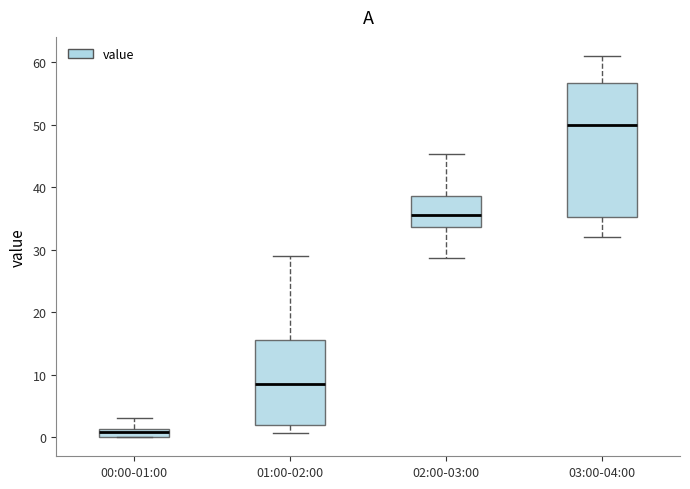

Where does the upper whisker of the box for 03:00-04:00 end on the y-axis? The values are not printed on the chart, so give them approximately, as read against the axis.

61